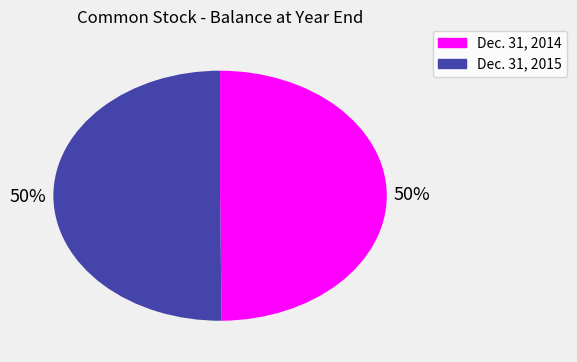

Is it true that Dec. 31, 2015 is 60% of the pie?

False